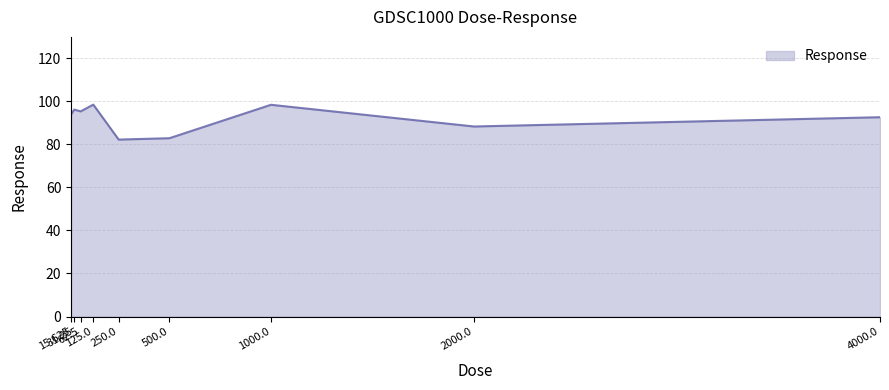

Between 500.0 and 4000.0, which is larger?

4000.0